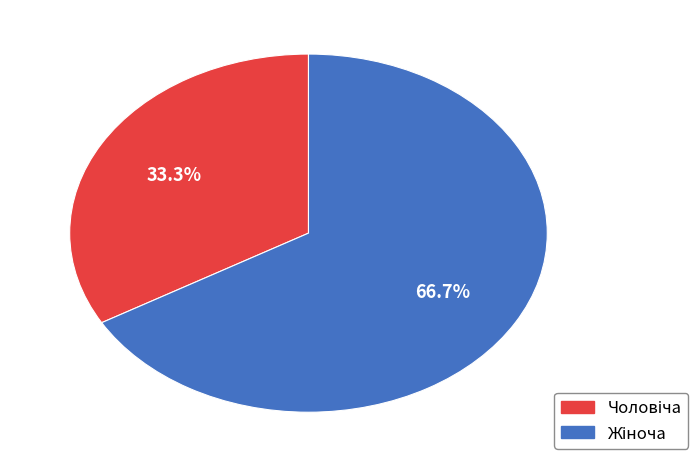

Count the number of slices in the pie.

2